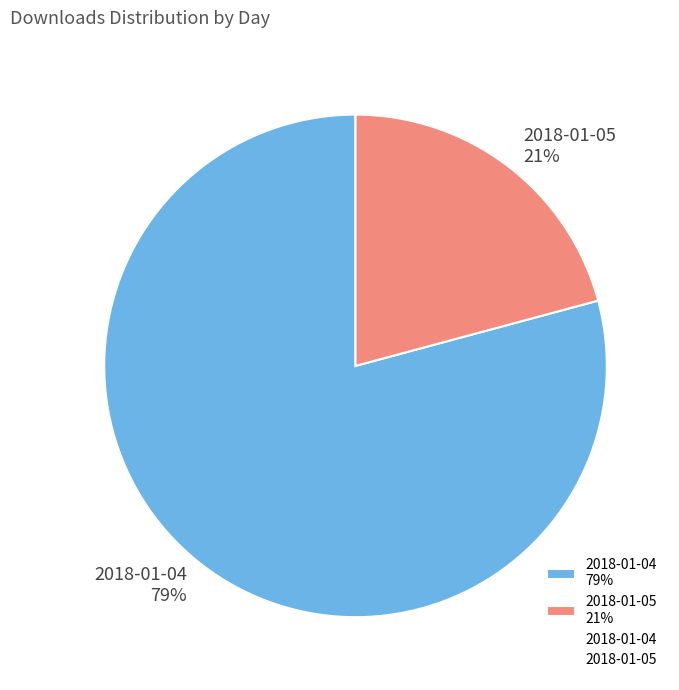

Rank the categories by value from lowest to highest.

2018-01-05, 2018-01-04